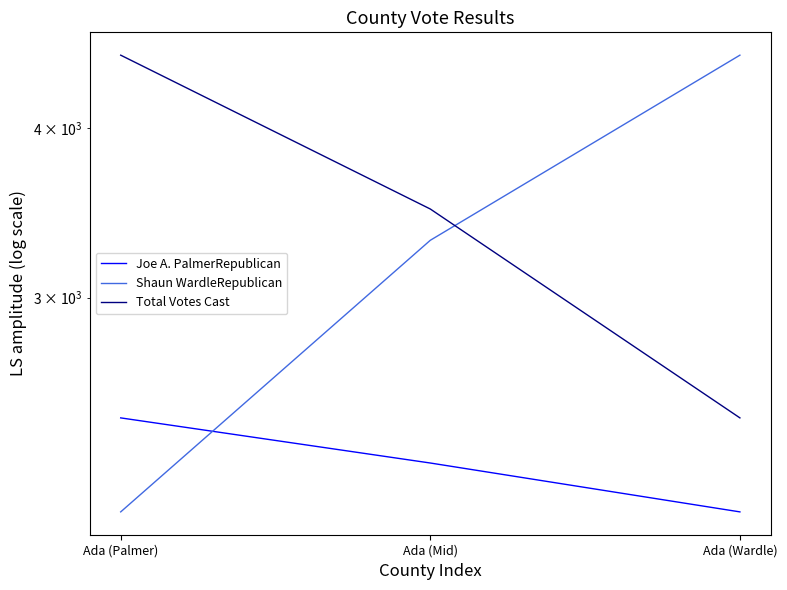

Is the value of Joe A. PalmerRepublican at Ada (Mid) greater than the value of Total Votes Cast at Ada (Mid)?

No